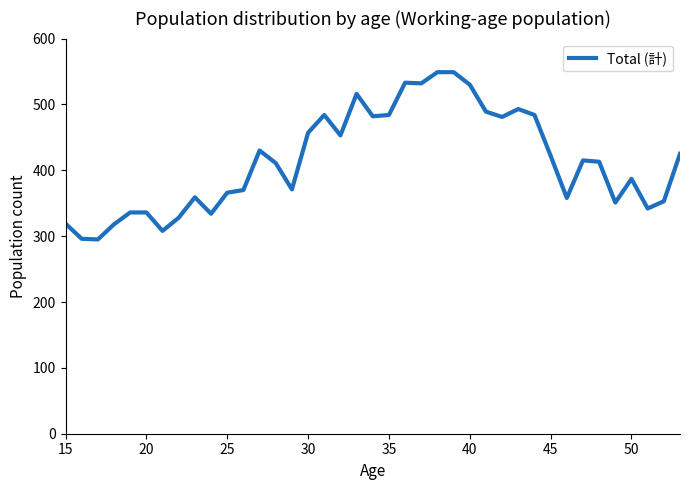

What is the greatest value displayed?

549